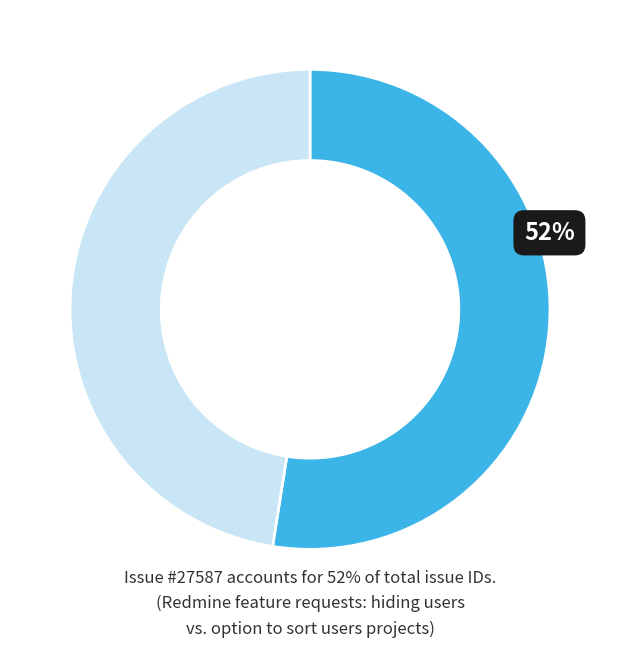

Is there a majority slice in this chart?

Yes